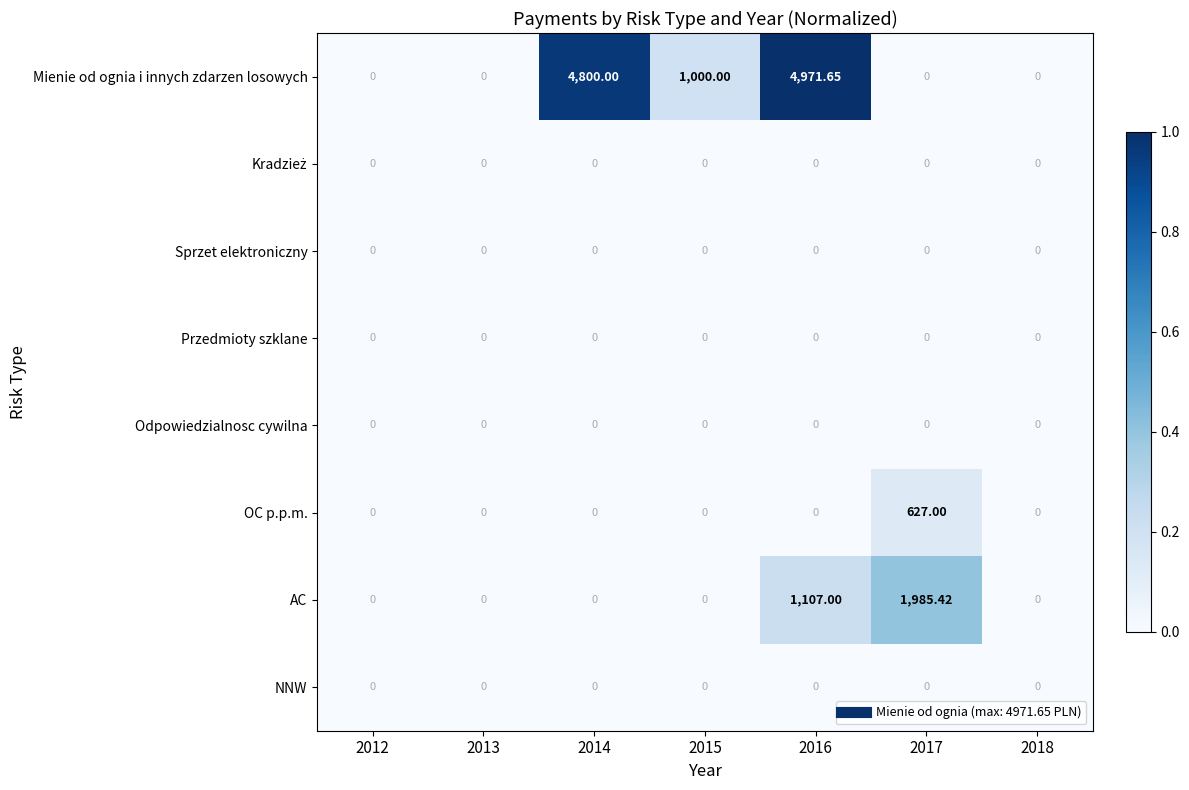

Which series has the largest total across all categories?

Mienie od ognia i innych zdarzen losowych